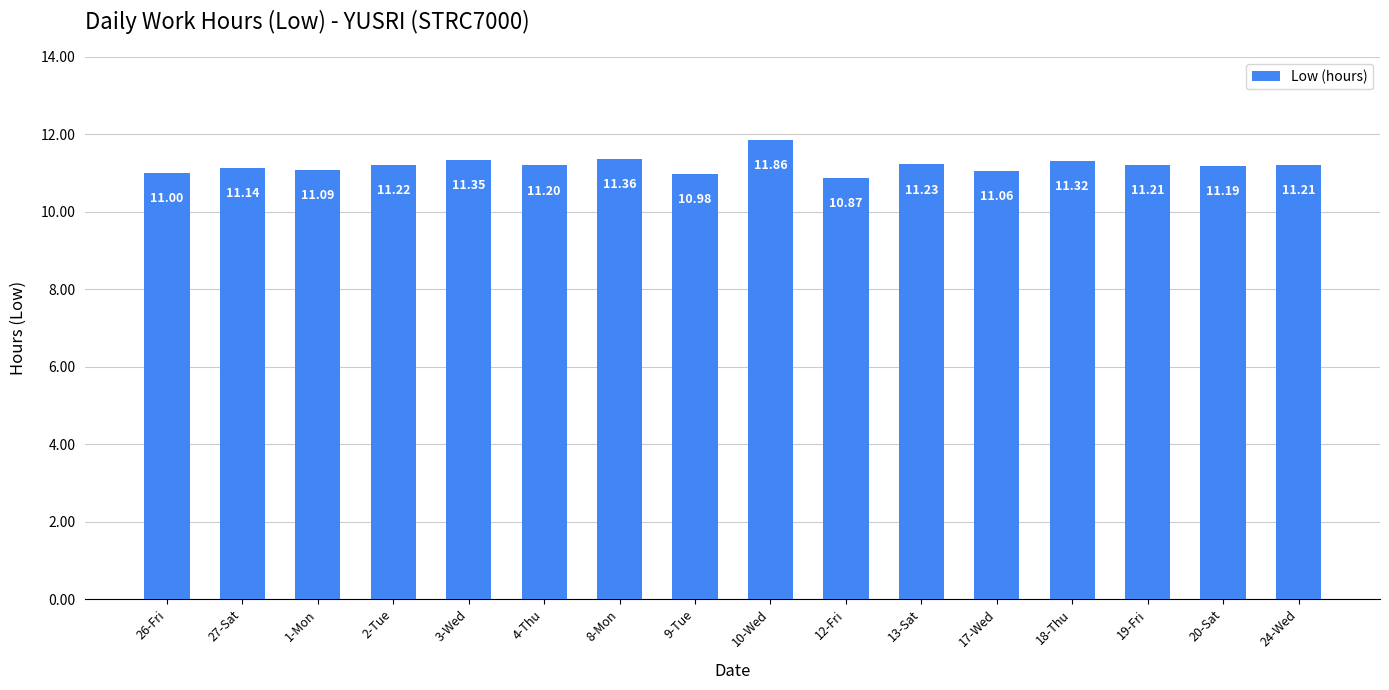

Approximately how many times larger is the value at 19-Fri compared to 17-Wed?

1.0